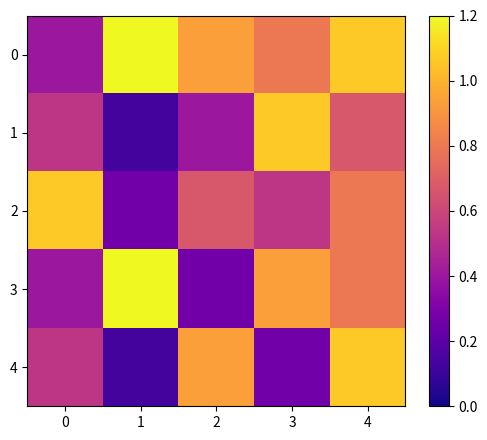

Reading right to left, list all the values displayed in this chart.

0: 4=1.1	3=0.8	2=0.9	1=1.2	0=0.4
1: 4=0.7	3=1.1	2=0.4	1=0.1	0=0.5
2: 4=0.8	3=0.5	2=0.7	1=0.3	0=1.1
3: 4=0.8	3=0.9	2=0.3	1=1.2	0=0.4
4: 4=1.1	3=0.3	2=0.9	1=0.1	0=0.5